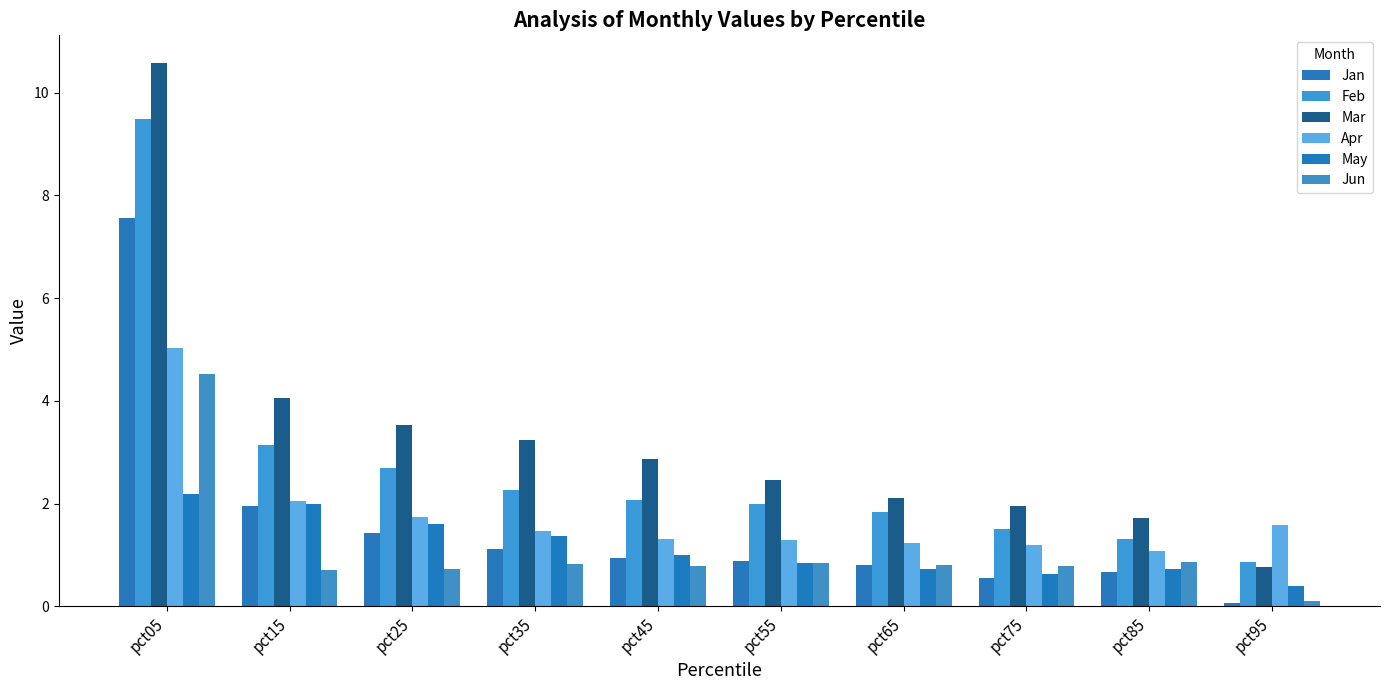

What is the spread (max minus min) of values at pct15?

3.3